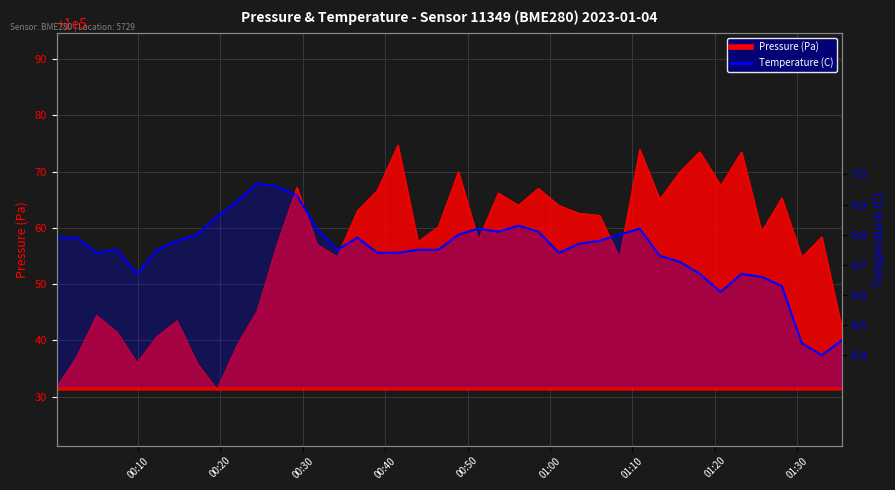

True or false: the data shows 12.0 at 32.

False